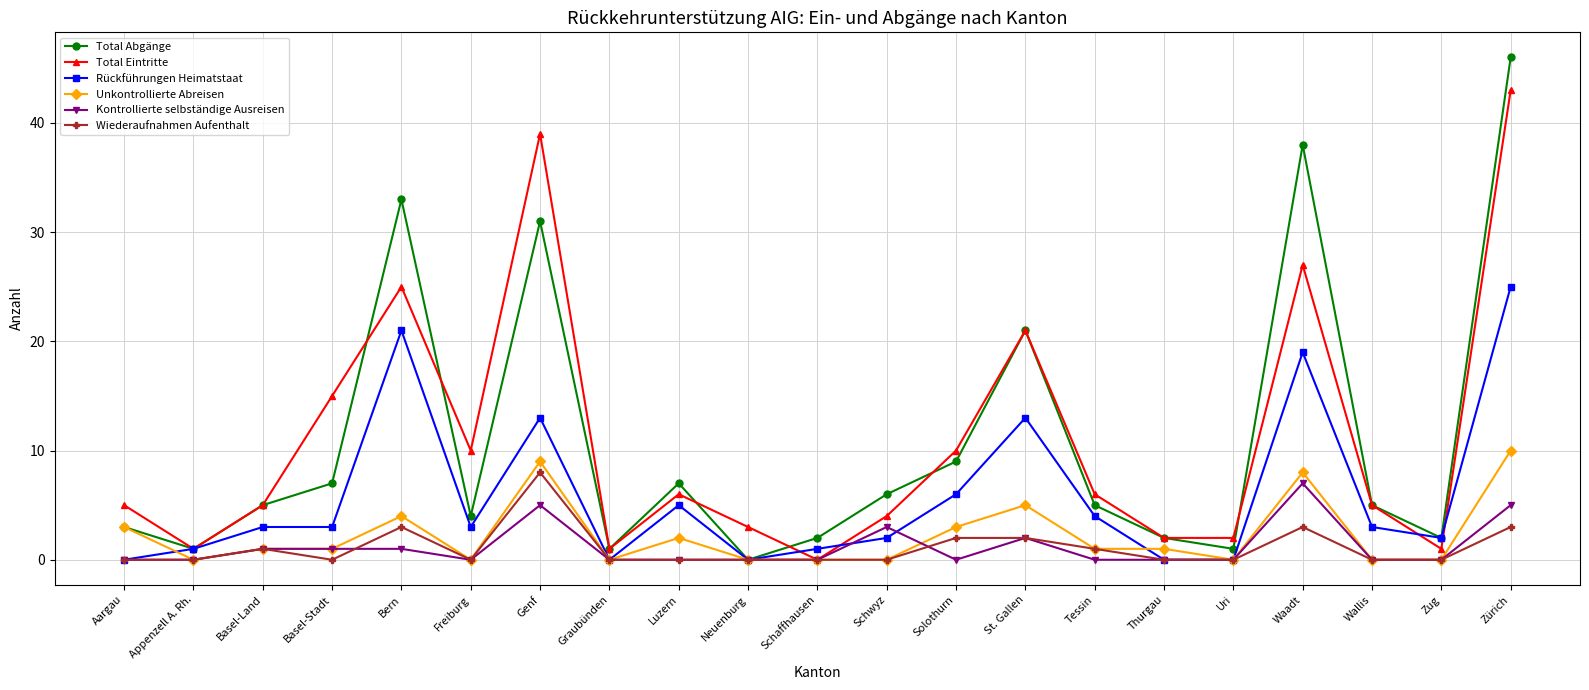

Read the Kontrollierte selbständige Ausreisen value at Zürich.

5